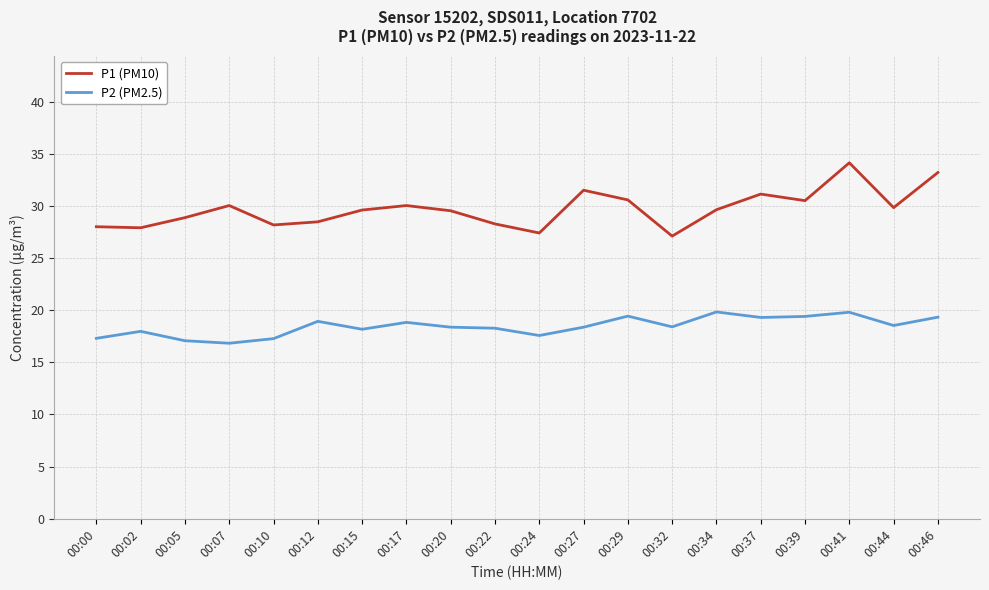

What is the total value across all series at 00:24?

45.0